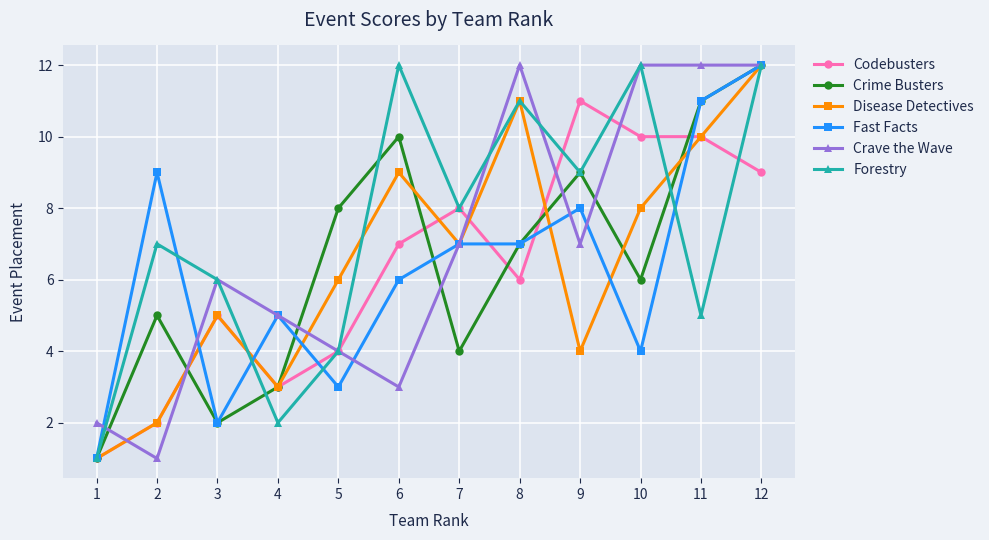

True or false: Fast Facts has a value of 12 at 12.

True